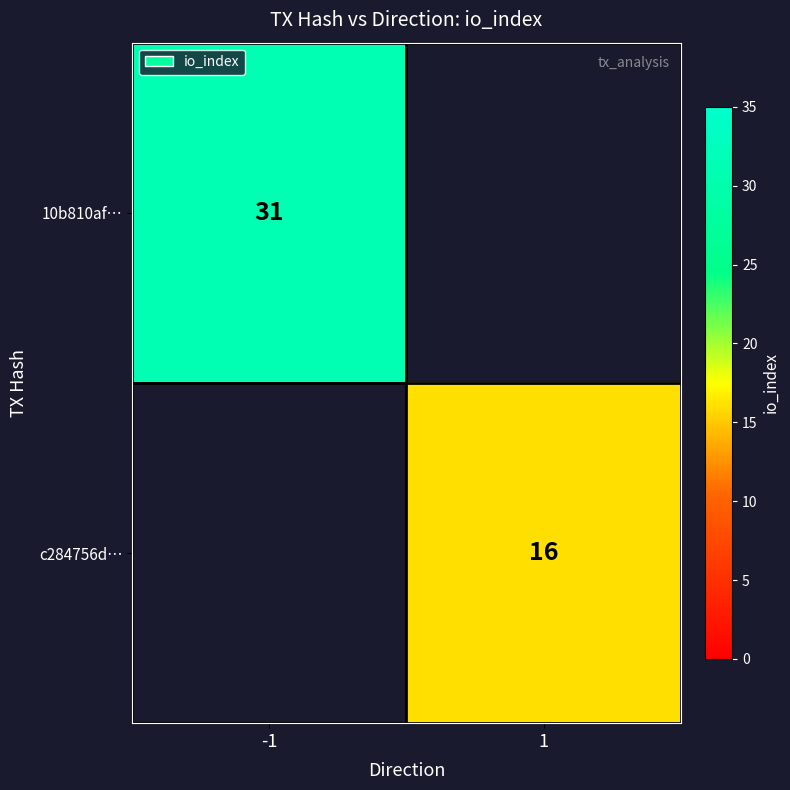

True or false: c284756d… has a value of 5 at 1.

False